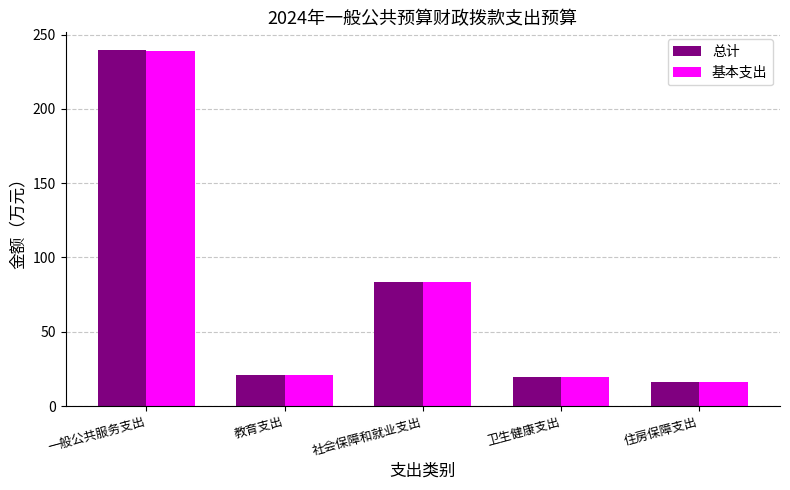

What is the total value across all series at 社会保障和就业支出?

166.5